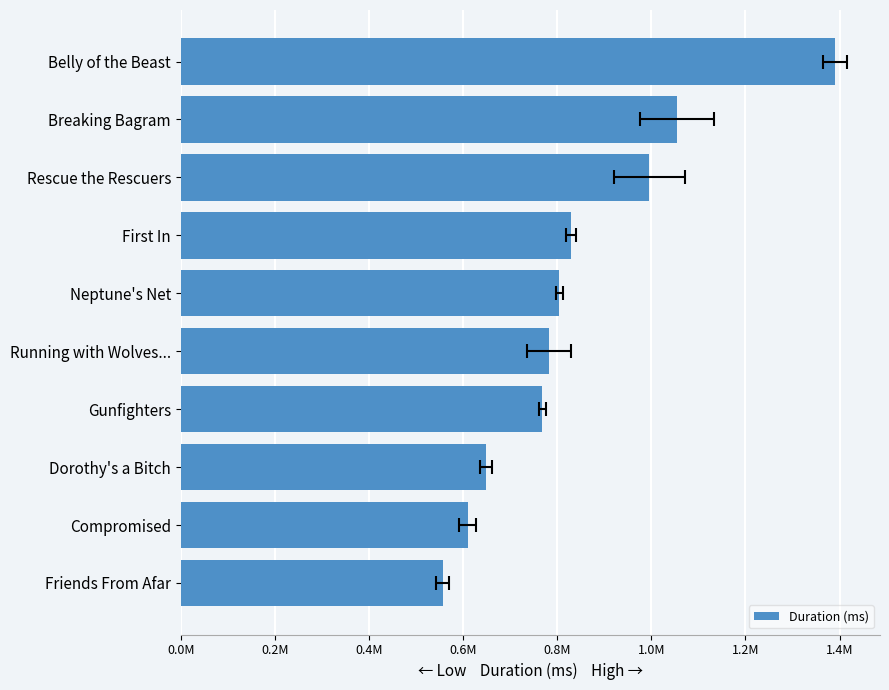

Is it true that the value at Belly of the Beast is 1389769.0?

True